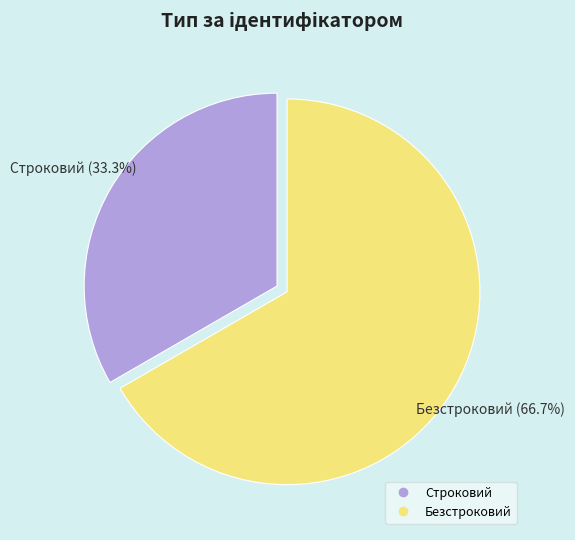

Does any single category account for the majority?

Yes